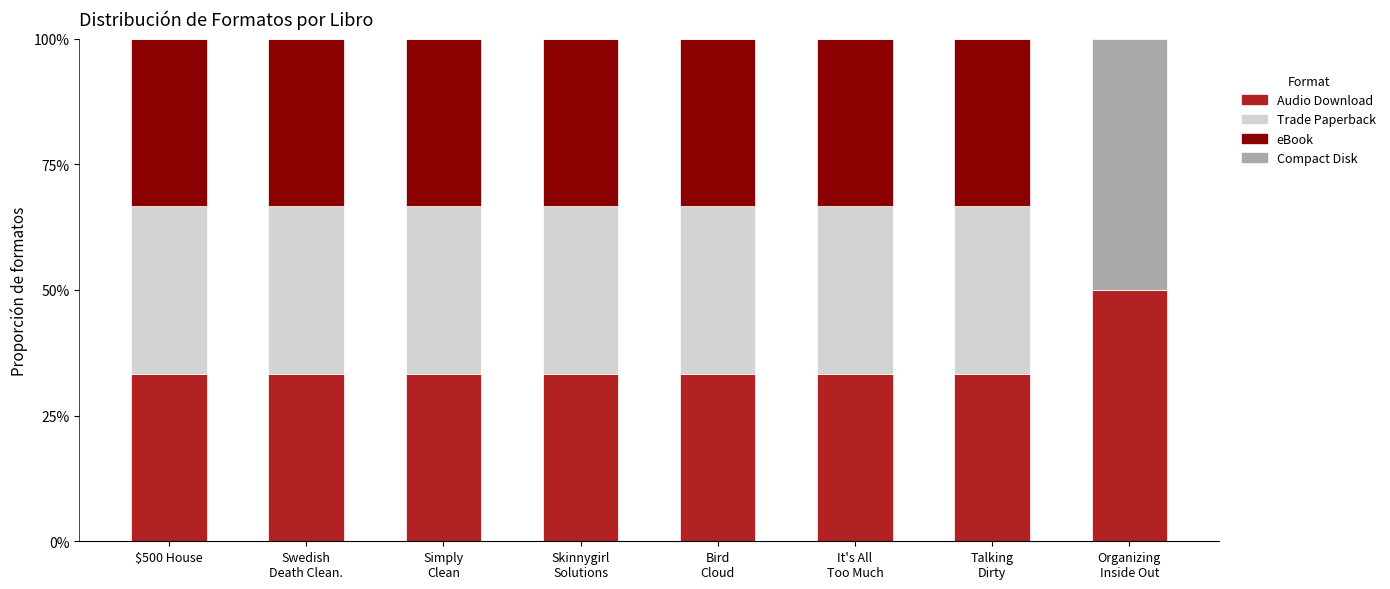

The Audio Download series shows 0.8 at Organizing
Inside Out. True or false?

False